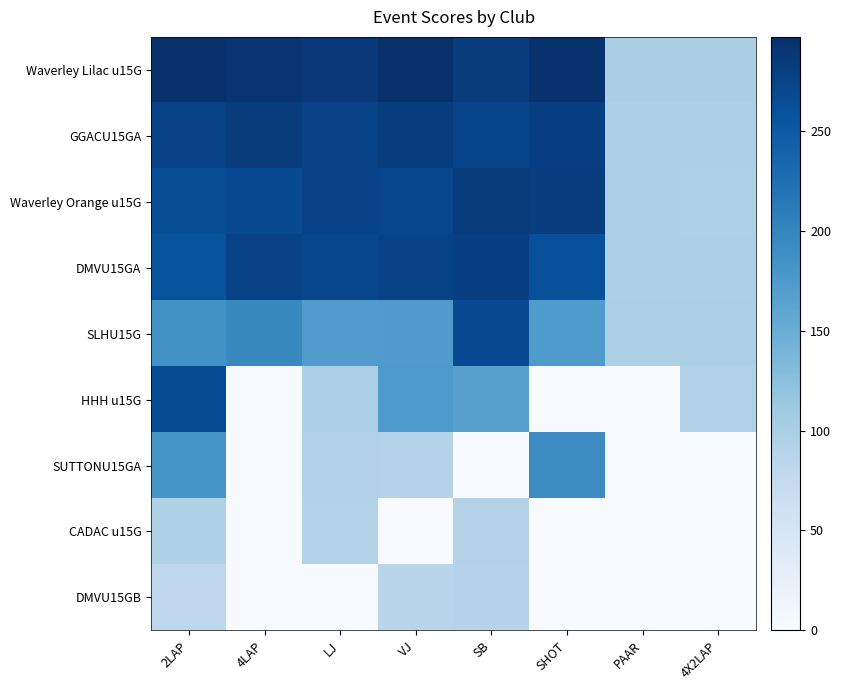

What is the maximum value shown in the chart?

297